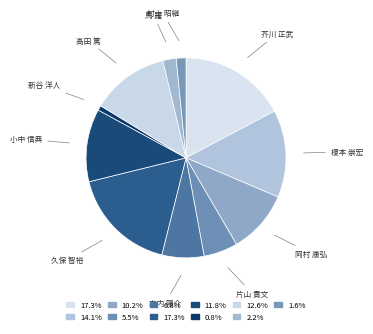

How many segments does this pie chart have?

11